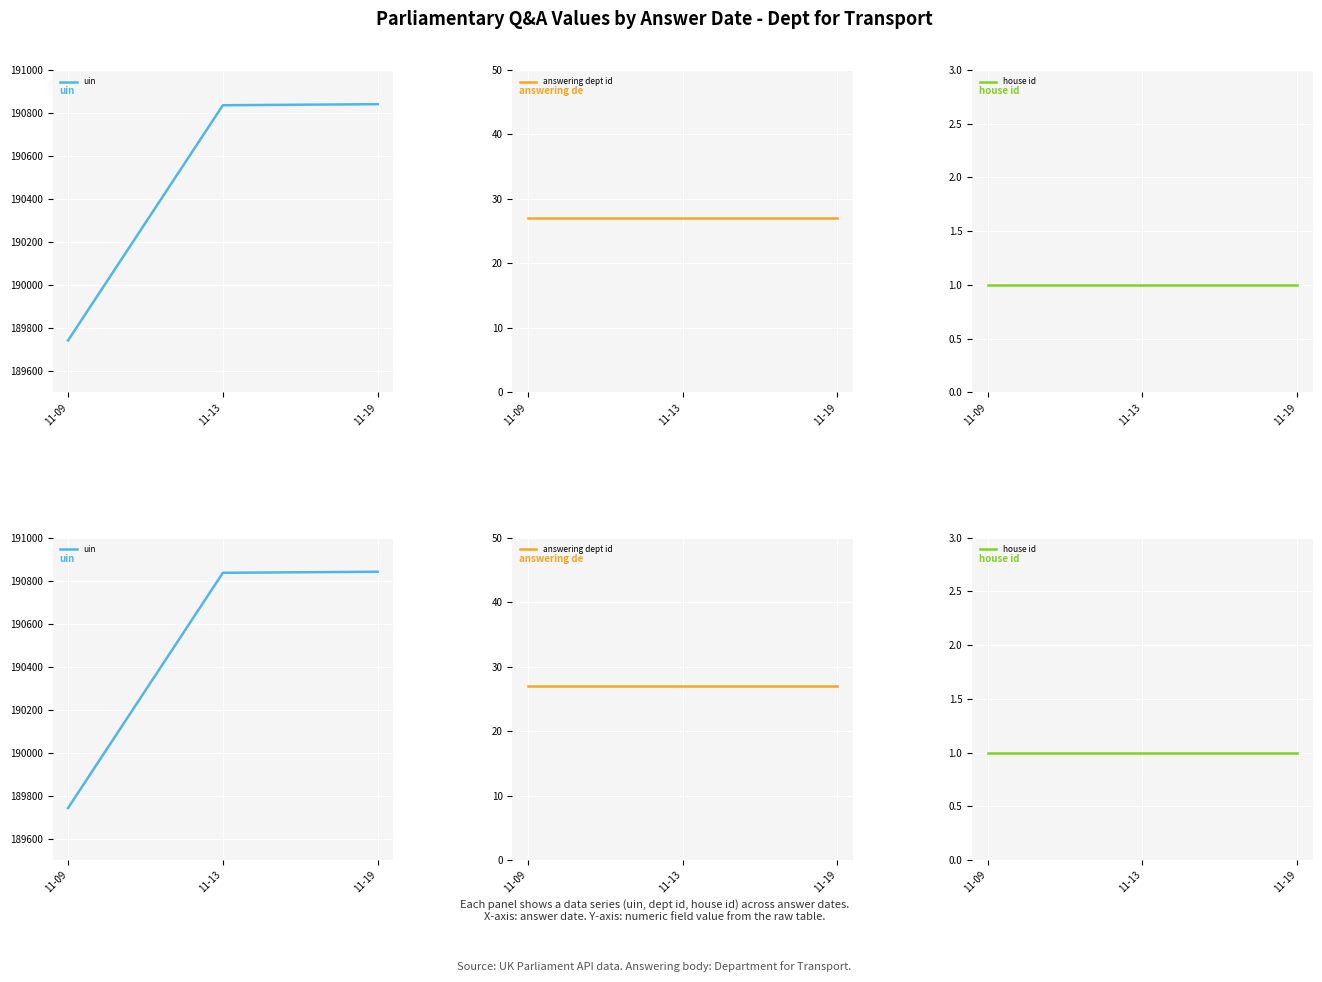

What is the difference between the maximum and minimum values in the uin series?

1099